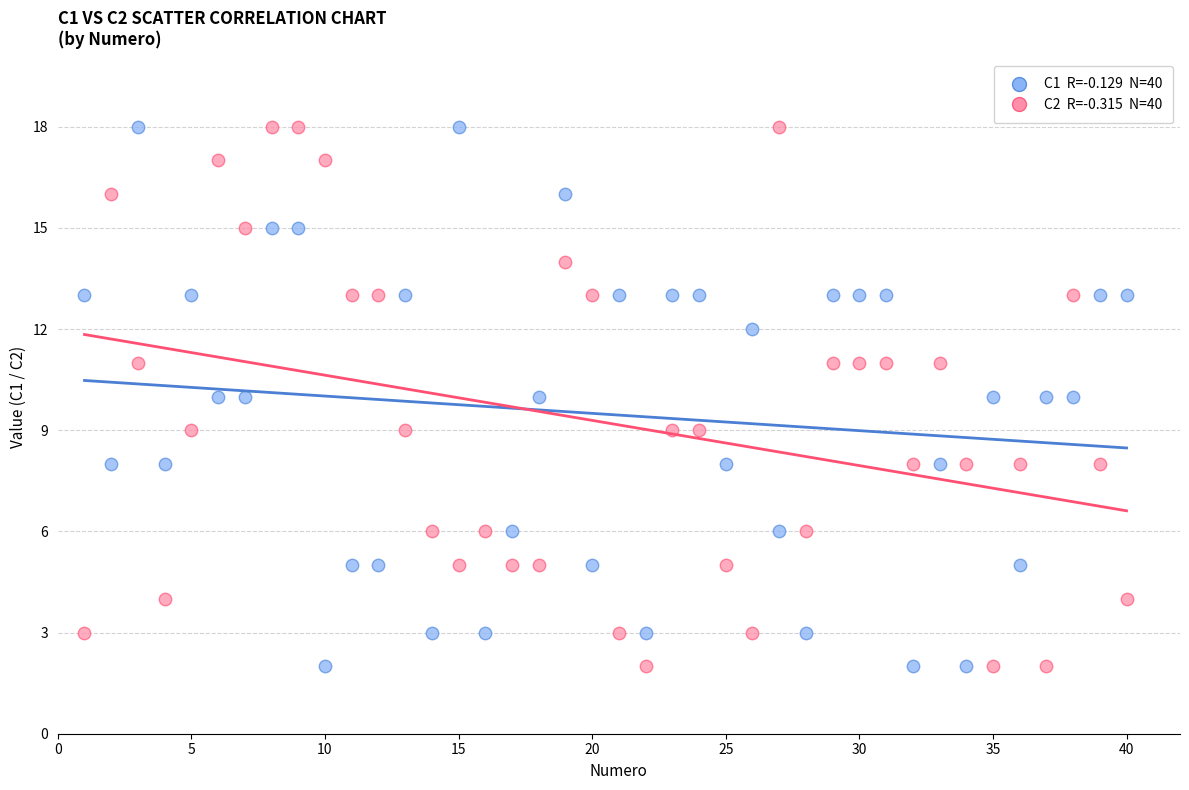

Across all data points, what is the range of Y values (max minus min)?

16